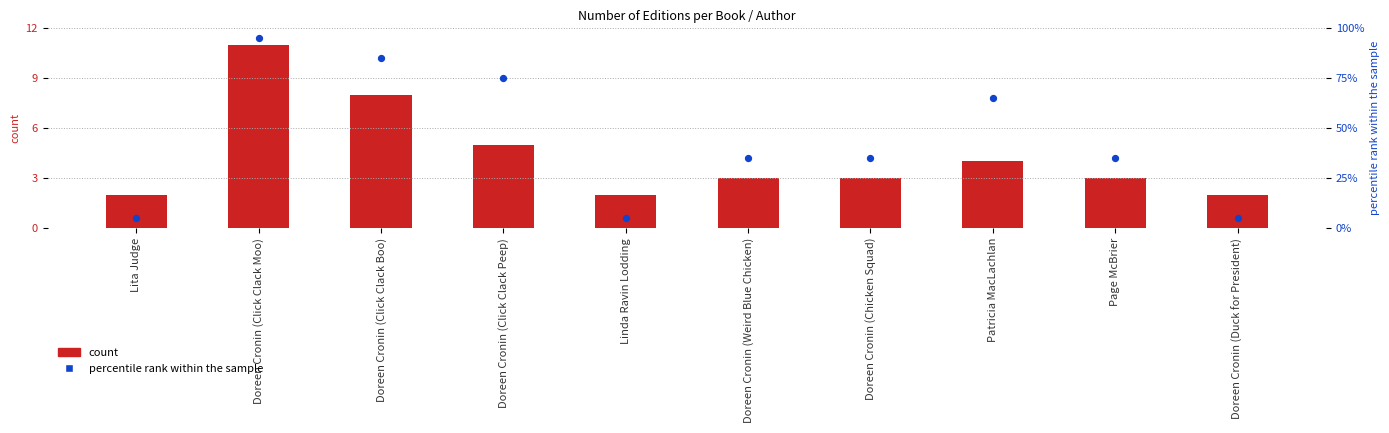

At which category is the sum across all series the highest?

Doreen Cronin (Click Clack Moo)